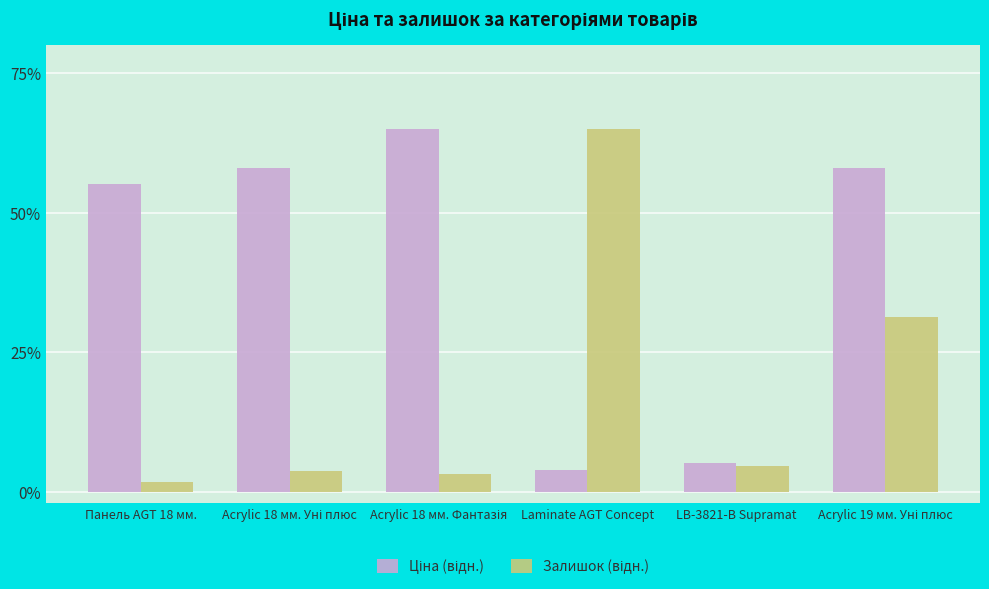

Does the chart contain any negative values?

No